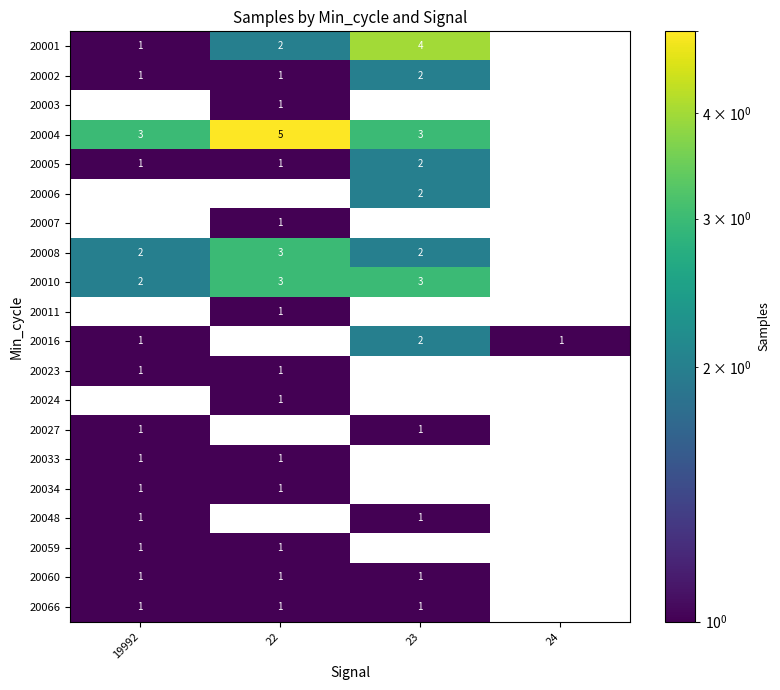

True or false: 20023 has a value of 1 at 22.

True